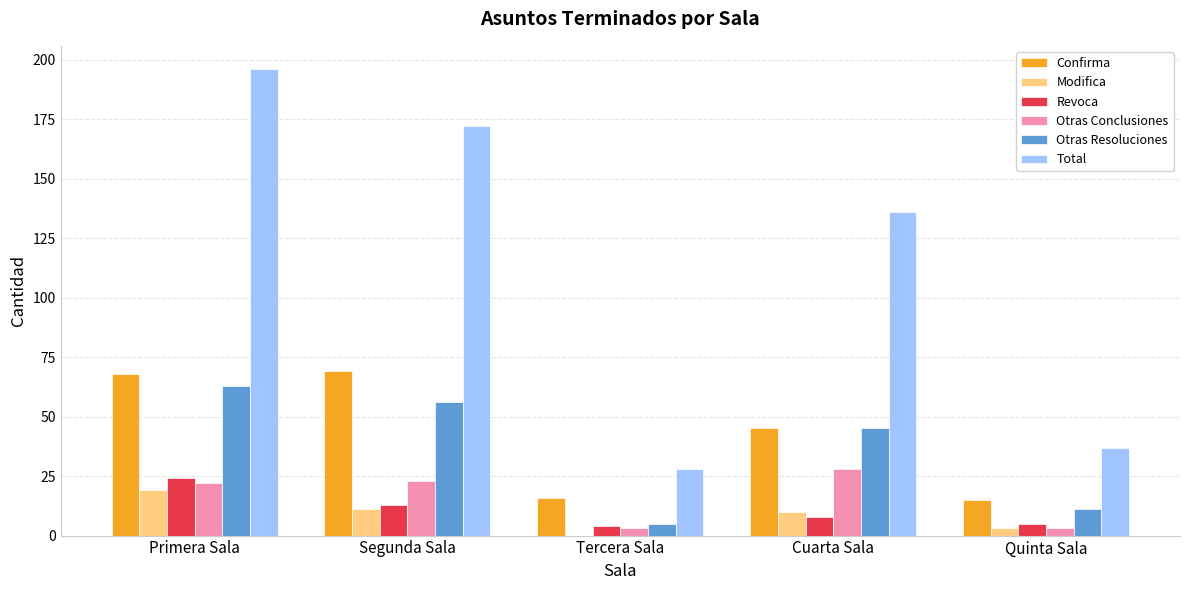

What is the maximum value shown in the chart?

196